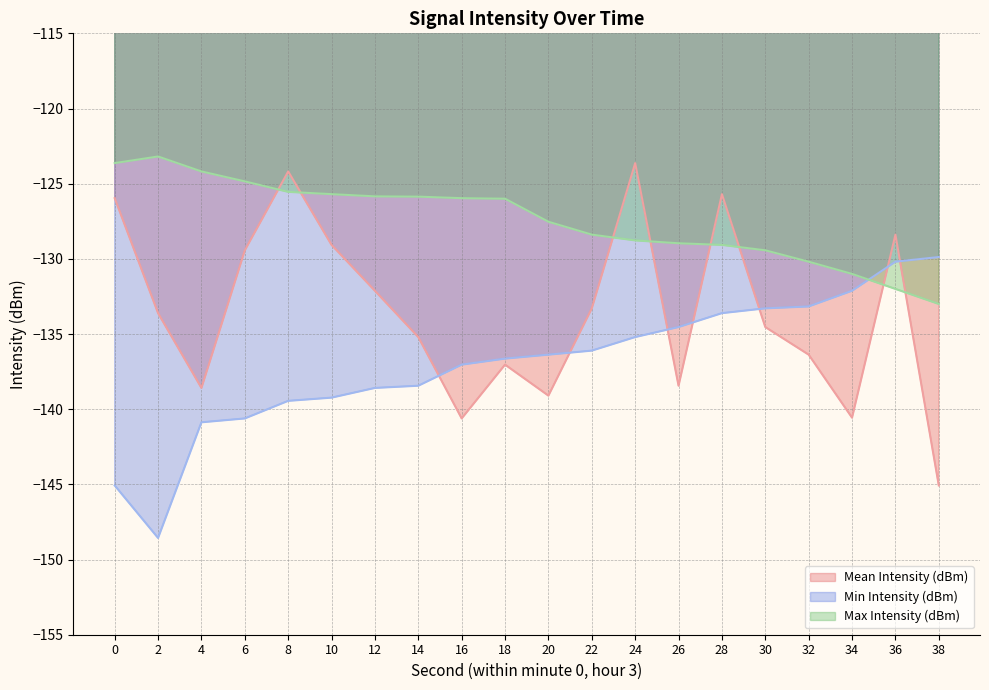

What is the value of the Min Intensity (dBm) point at the 5th from the left?

-139.4